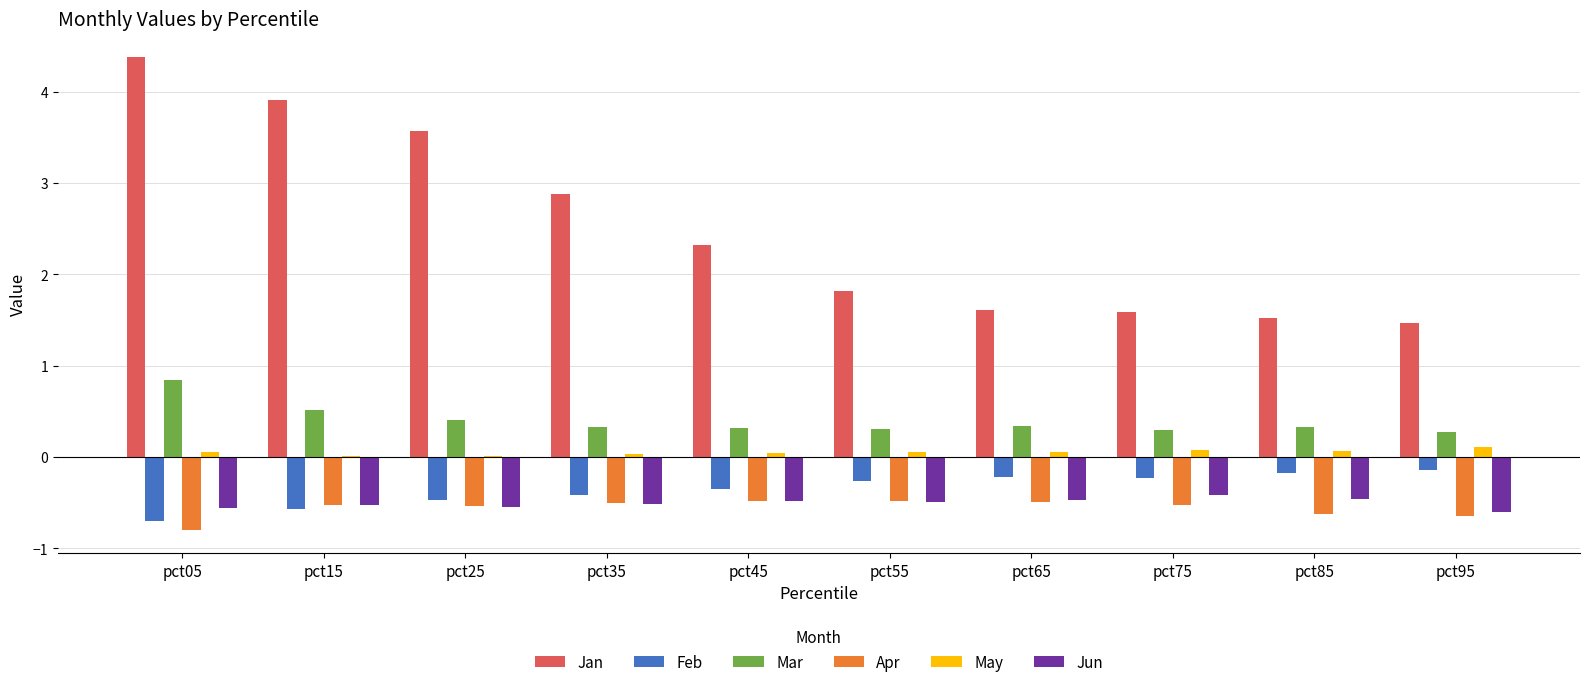

What is the greatest value displayed?

4.4